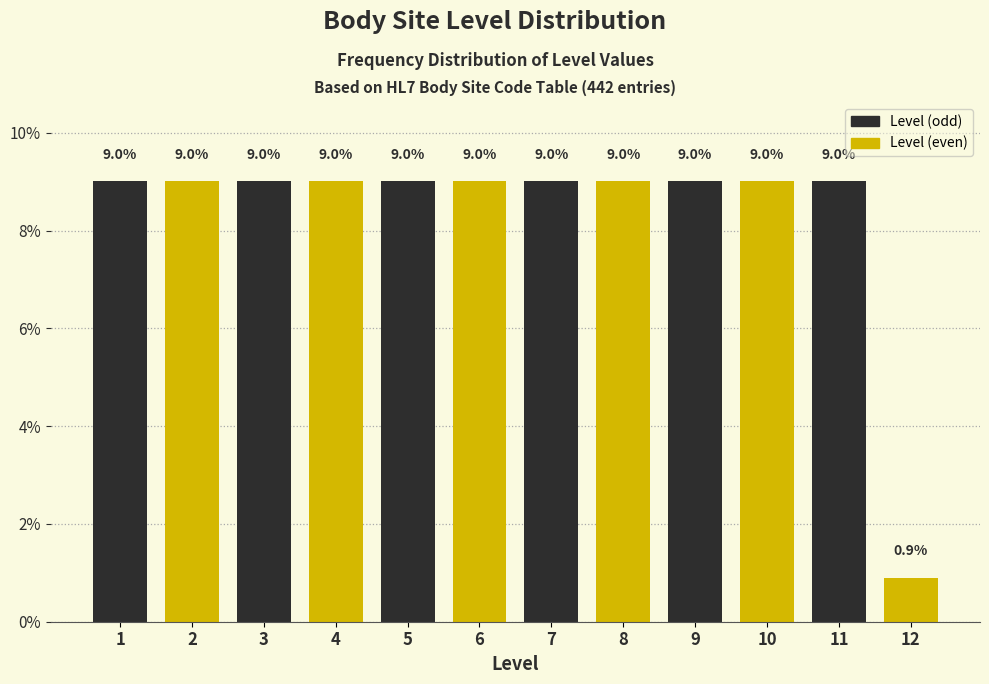

Reading left to right, transcribe all the data shown in this chart.

1=9.0	2=9.0	3=9.0	4=9.0	5=9.0	6=9.0	7=9.0	8=9.0	9=9.0	10=9.0	11=9.0	12=0.9